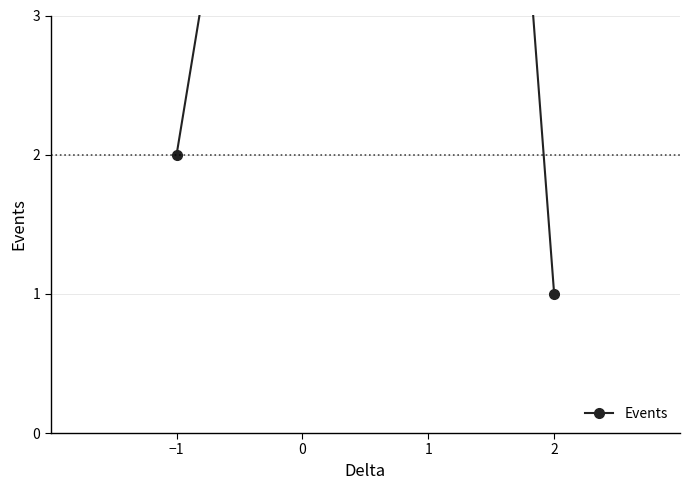

What is the change in value from −1 to 1?

+11